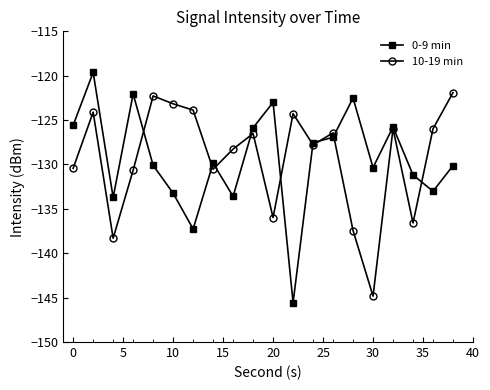

How many data points does each series have?

20